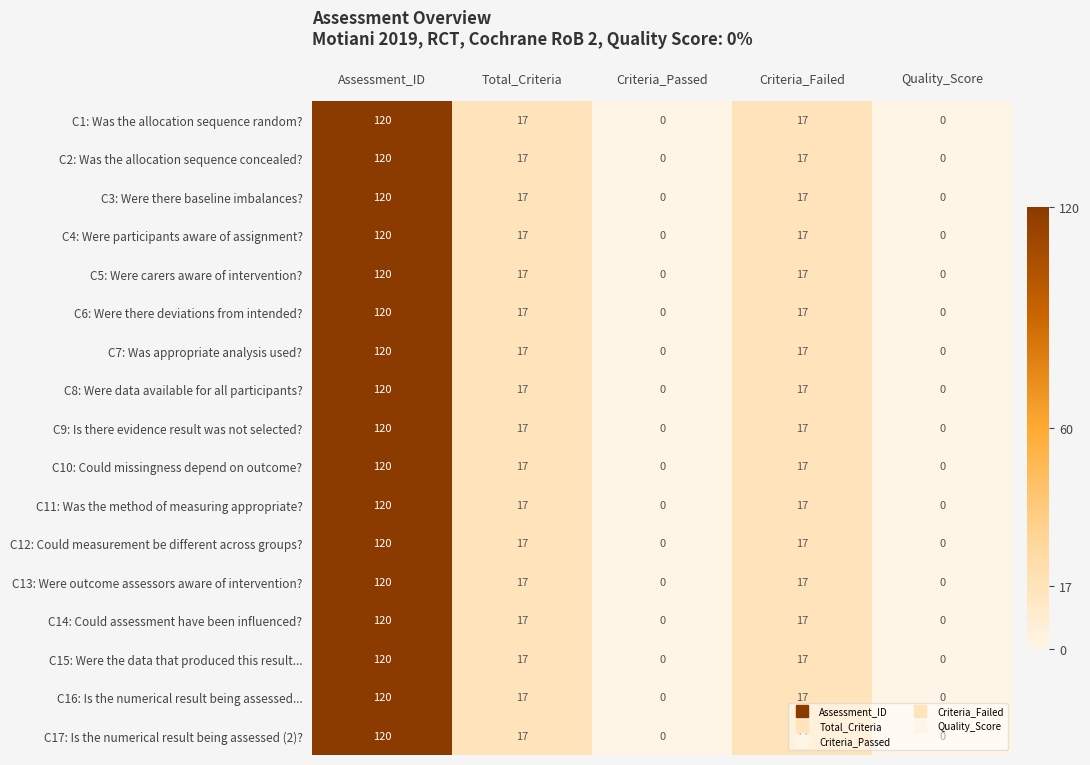

Is the value of C9: Is there evidence result was not selected? at Assessment_ID greater than the value of C14: Could assessment have been influenced? at Criteria_Passed?

Yes